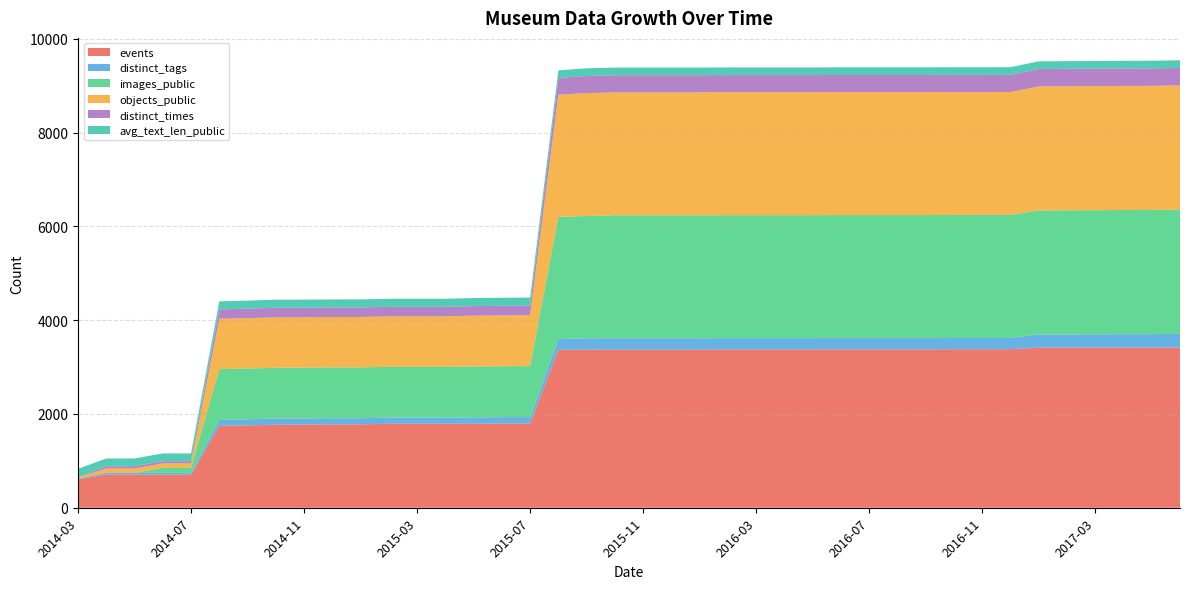

Reading left to right, list all the values displayed in this chart.

events: 2014-03=607	2014-04=706	2014-05=706	2014-06=706	2014-07=706	2014-08=1749	2014-09=1757	2014-10=1772	2014-11=1774	2014-12=1778	2015-01=1779	2015-02=1791	2015-03=1791	2015-04=1791	2015-05=1791	2015-06=1797	2015-07=1797	2015-08=3370	2015-09=3374	2015-10=3375	2015-11=3375	2015-12=3375	2016-01=3375	2016-02=3378	2016-03=3378	2016-04=3378	2016-05=3378	2016-06=3379	2016-07=3379	2016-08=3379	2016-09=3379	2016-10=3381	2016-11=3381	2016-12=3382	2017-01=3414	2017-02=3415	2017-03=3417	2017-04=3419	2017-05=3419	2017-06=3419
distinct_tags: 2014-03=14	2014-04=37	2014-05=37	2014-06=37	2014-07=37	2014-08=124	2014-09=129	2014-10=131	2014-11=131	2014-12=131	2015-01=131	2015-02=131	2015-03=131	2015-04=131	2015-05=136	2015-06=136	2015-07=136	2015-08=228	2015-09=240	2015-10=240	2015-11=240	2015-12=240	2016-01=240	2016-02=240	2016-03=240	2016-04=240	2016-05=240	2016-06=240	2016-07=240	2016-08=240	2016-09=240	2016-10=240	2016-11=240	2016-12=240	2017-01=282	2017-02=282	2017-03=282	2017-04=284	2017-05=284	2017-06=289
images_public: 2014-03=0	2014-04=0	2014-05=0	2014-06=108	2014-07=108	2014-08=1084	2014-09=1084	2014-10=1084	2014-11=1084	2014-12=1084	2015-01=1084	2015-02=1085	2015-03=1085	2015-04=1085	2015-05=1085	2015-06=1085	2015-07=1088	2015-08=2608	2015-09=2609	2015-10=2624	2015-11=2624	2015-12=2624	2016-01=2624	2016-02=2624	2016-03=2624	2016-04=2624	2016-05=2624	2016-06=2625	2016-07=2625	2016-08=2625	2016-09=2625	2016-10=2625	2016-11=2625	2016-12=2625	2017-01=2645	2017-02=2648	2017-03=2649	2017-04=2649	2017-05=2650	2017-06=2654
objects_public: 2014-03=25	2014-04=95	2014-05=95	2014-06=95	2014-07=95	2014-08=1074	2014-09=1074	2014-10=1075	2014-11=1075	2014-12=1075	2015-01=1075	2015-02=1075	2015-03=1075	2015-04=1075	2015-05=1086	2015-06=1086	2015-07=1086	2015-08=2606	2015-09=2622	2015-10=2622	2015-11=2622	2015-12=2622	2016-01=2622	2016-02=2622	2016-03=2622	2016-04=2622	2016-05=2622	2016-06=2622	2016-07=2622	2016-08=2622	2016-09=2622	2016-10=2622	2016-11=2622	2016-12=2622	2017-01=2646	2017-02=2646	2017-03=2646	2017-04=2647	2017-05=2647	2017-06=2648
distinct_times: 2014-03=3	2014-04=46	2014-05=47	2014-06=47	2014-07=47	2014-08=200	2014-09=203	2014-10=204	2014-11=204	2014-12=204	2015-01=204	2015-02=204	2015-03=204	2015-04=204	2015-05=204	2015-06=204	2015-07=204	2015-08=356	2015-09=366	2015-10=366	2015-11=366	2015-12=366	2016-01=366	2016-02=366	2016-03=366	2016-04=366	2016-05=366	2016-06=366	2016-07=366	2016-08=366	2016-09=366	2016-10=366	2016-11=366	2016-12=366	2017-01=373	2017-02=373	2017-03=373	2017-04=373	2017-05=373	2017-06=373
avg_text_len_public: 2014-03=183	2014-04=166	2014-05=166	2014-06=166	2014-07=166	2014-08=172	2014-09=172	2014-10=172	2014-11=172	2014-12=172	2015-01=172	2015-02=172	2015-03=172	2015-04=172	2015-05=172	2015-06=172	2015-07=172	2015-08=163	2015-09=163	2015-10=163	2015-11=163	2015-12=163	2016-01=163	2016-02=163	2016-03=163	2016-04=163	2016-05=163	2016-06=163	2016-07=163	2016-08=163	2016-09=163	2016-10=163	2016-11=163	2016-12=163	2017-01=163	2017-02=163	2017-03=163	2017-04=163	2017-05=163	2017-06=163